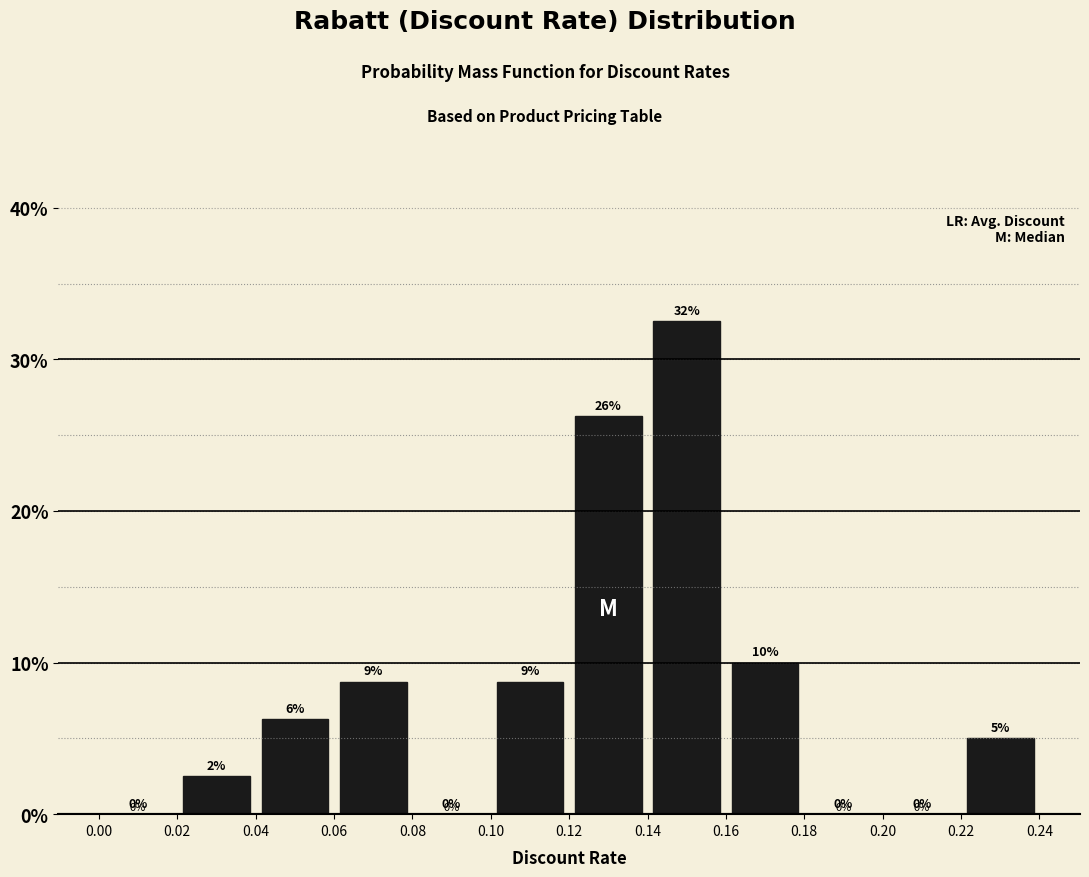

Which range on the x-axis has the tallest bar?

0.14 to 0.16